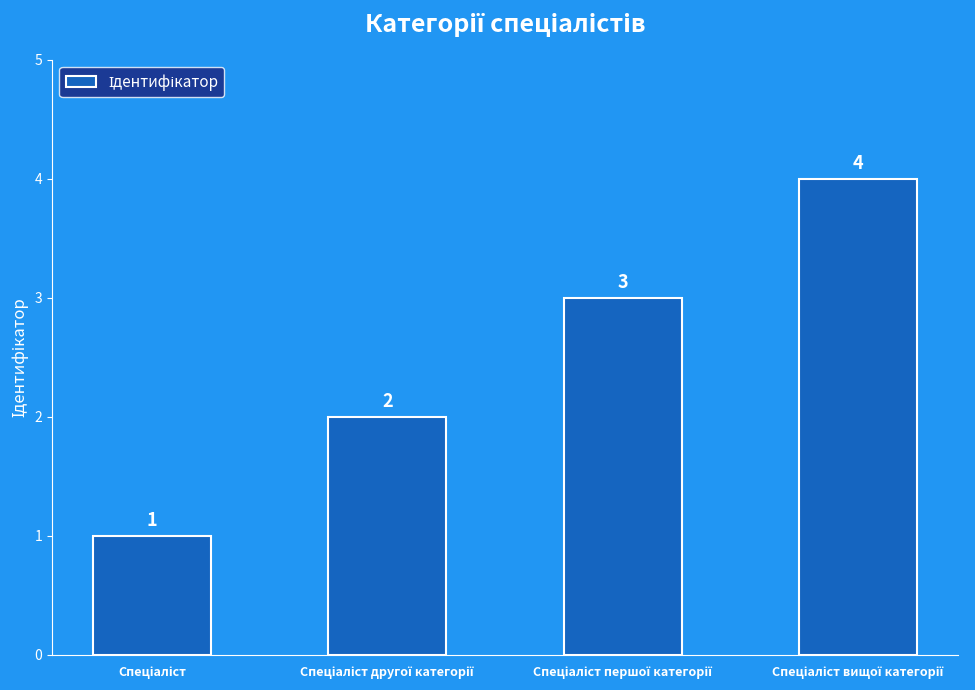

How many data points are less than 3?

2